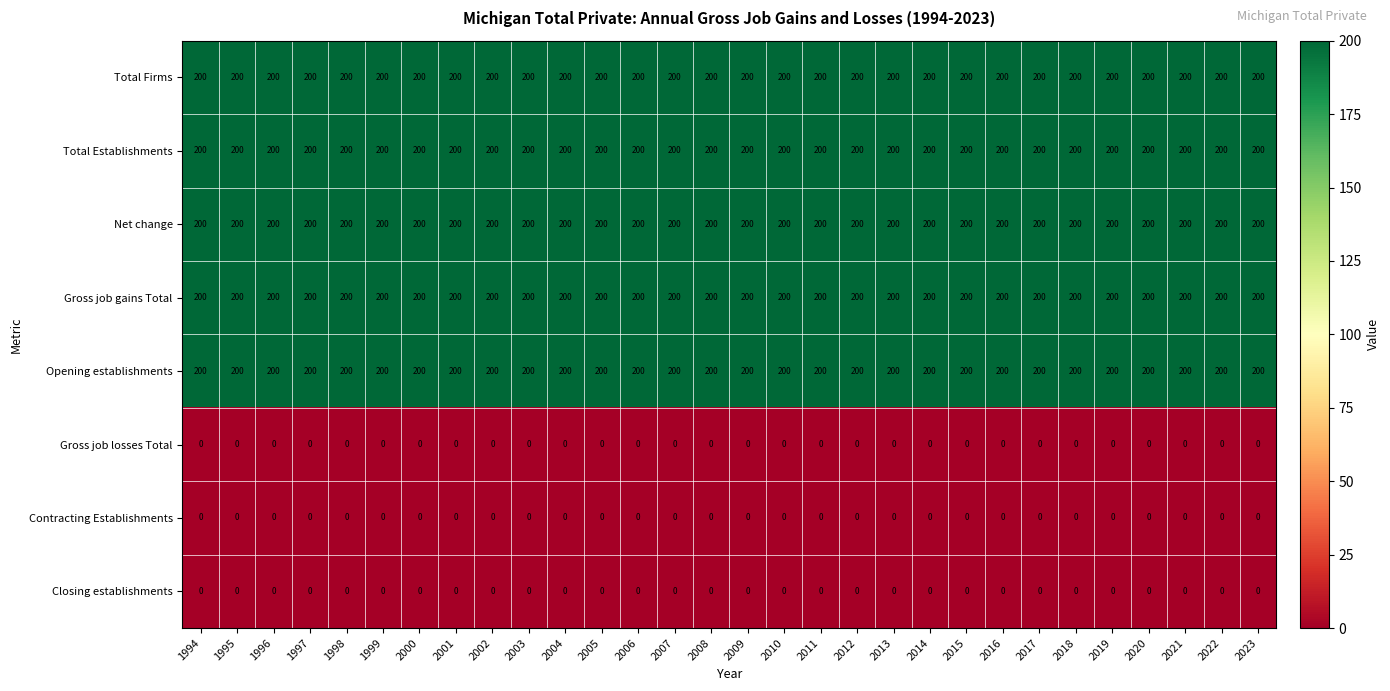

What is the sum of the Total Firms values at 2011 and 2007?

400